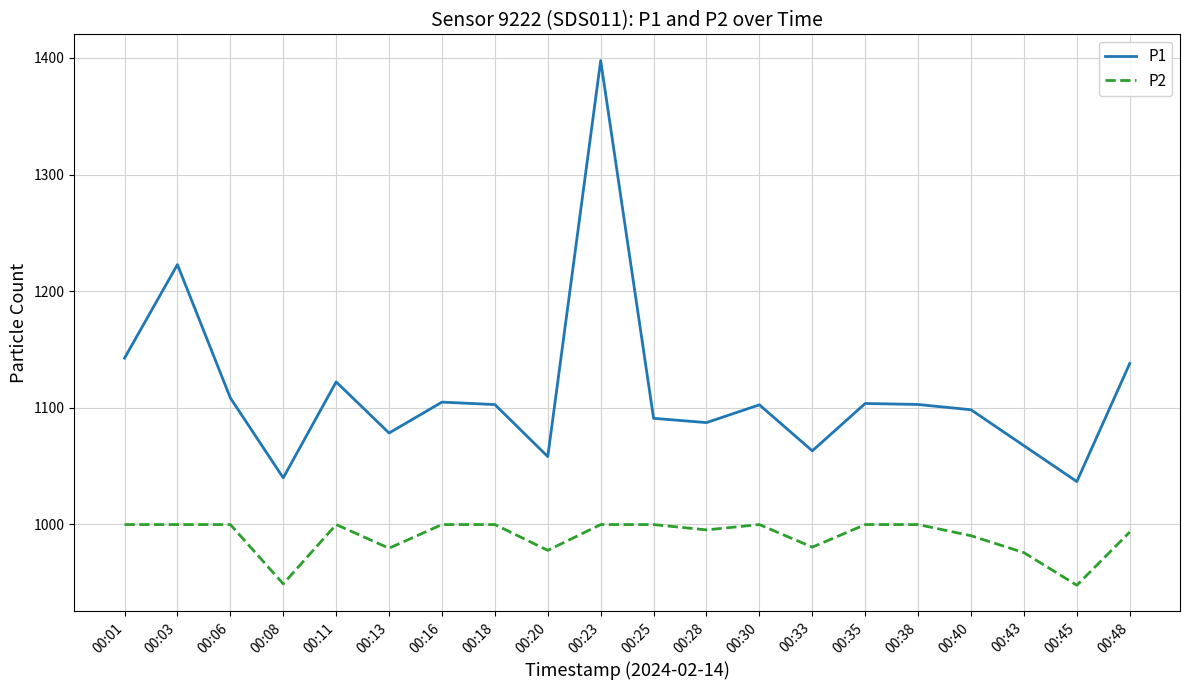

Rank the series by their average value, from lowest to highest.

P2, P1